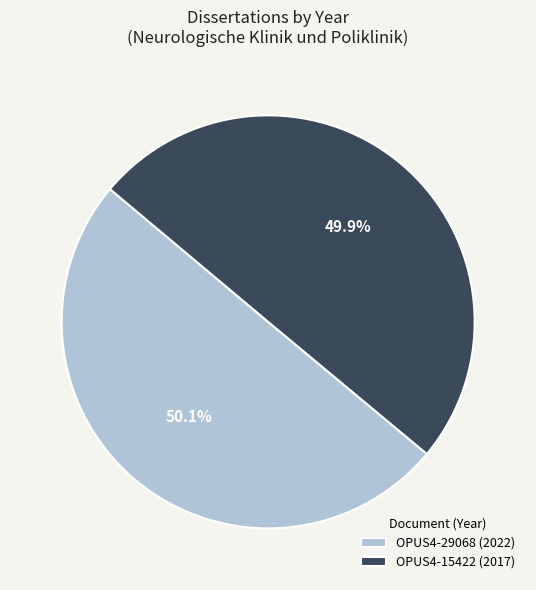

How many slices are in this pie chart?

2